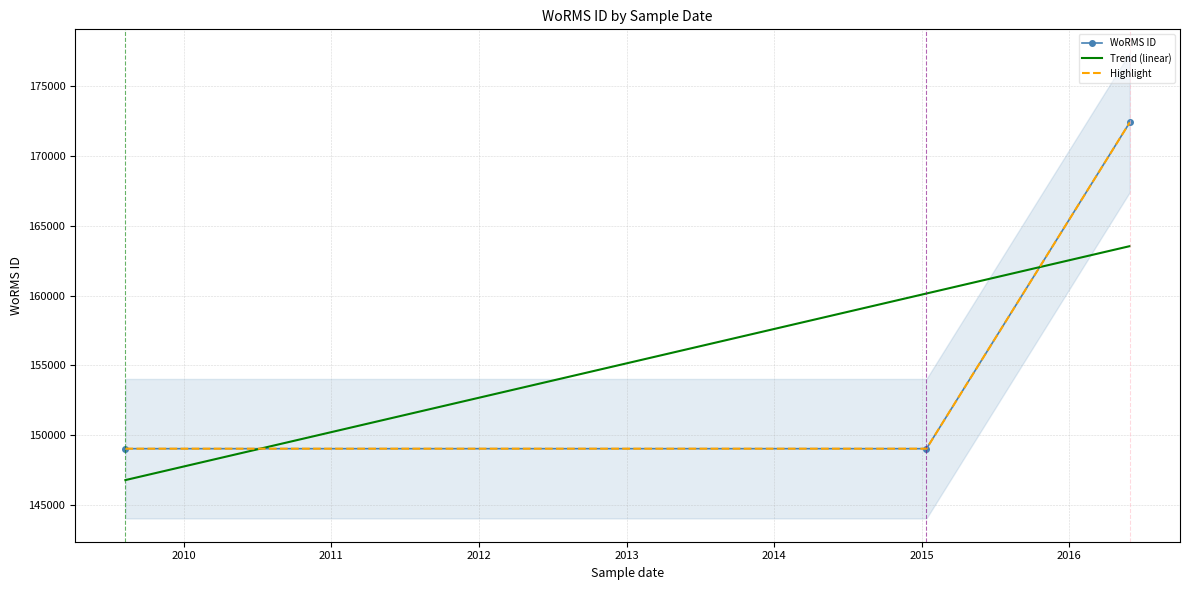

What is the average value?

156825